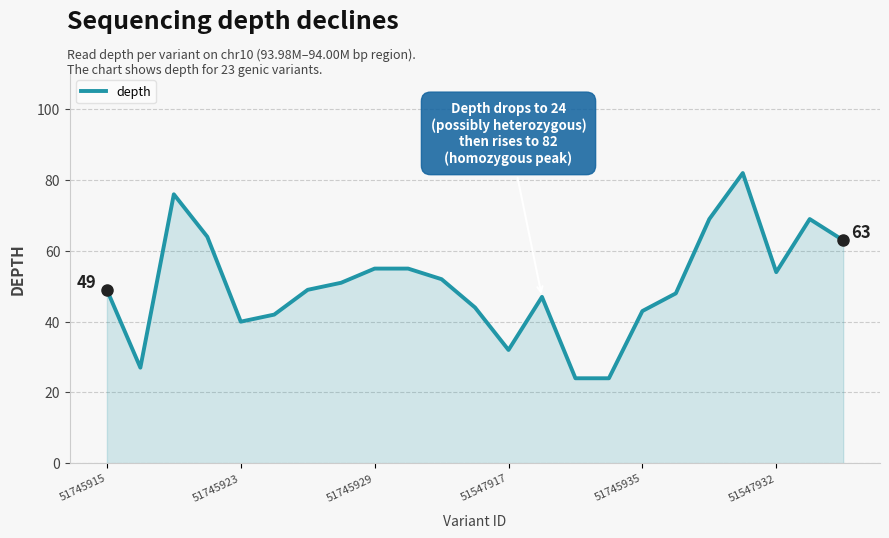

What is the smallest value displayed?

24